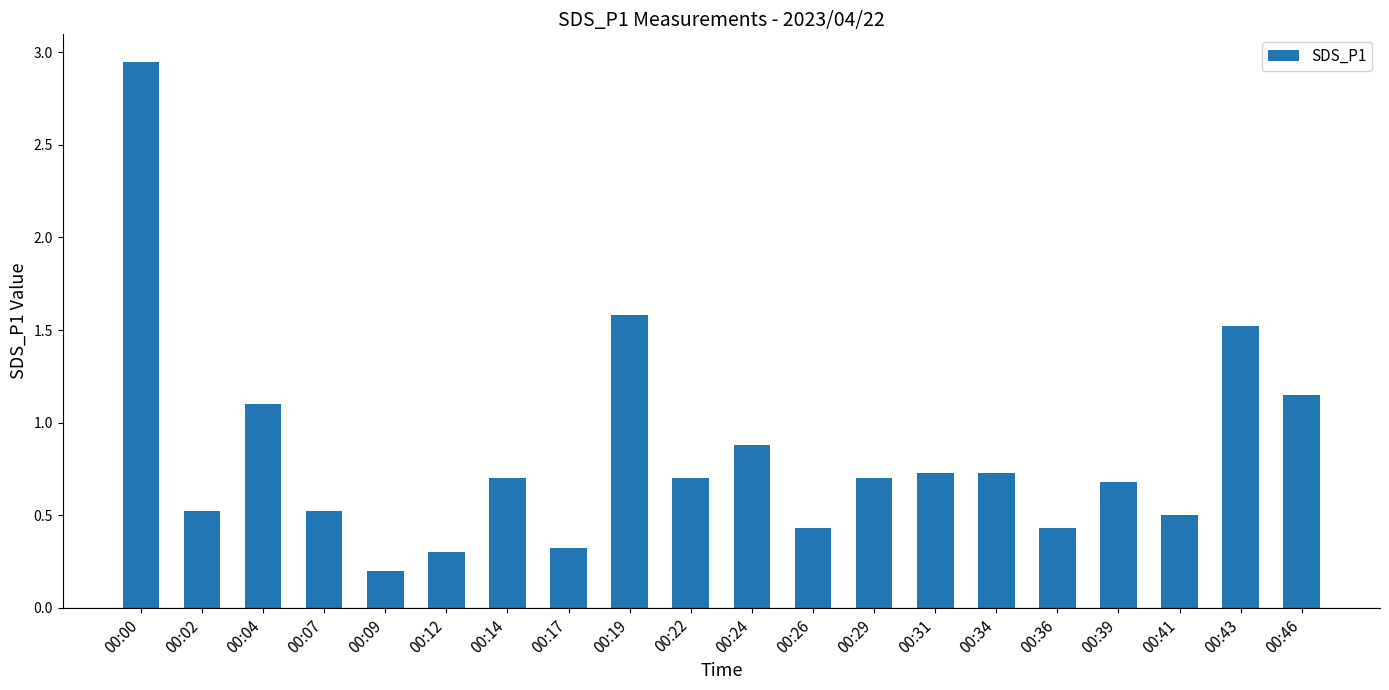

What is the approximate value at 00:36?

0.4